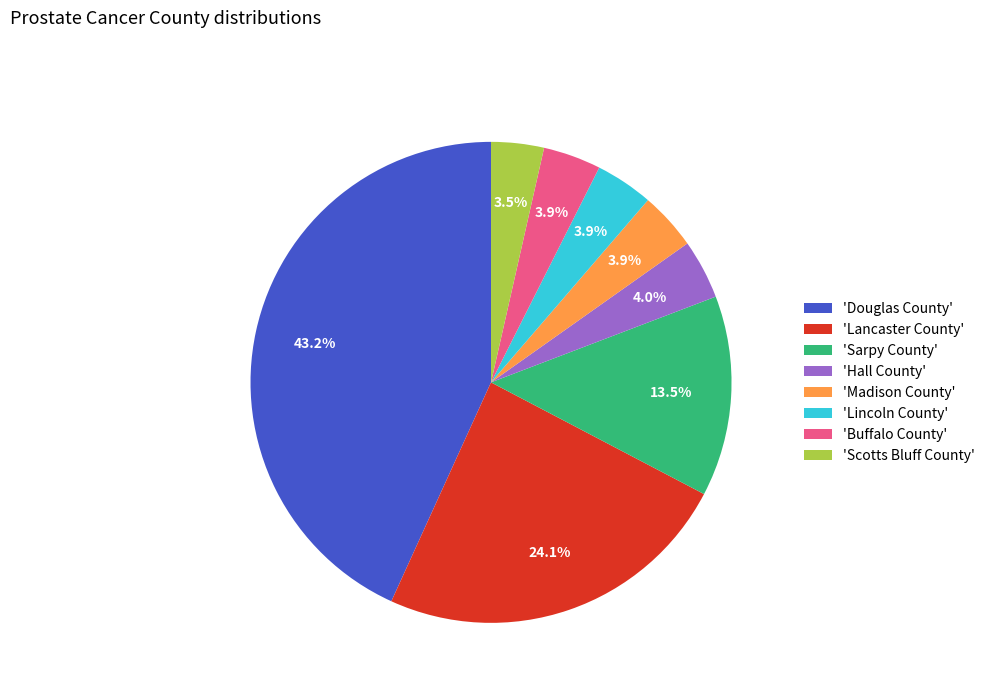

Which category has the biggest portion of the pie?

'Douglas County'